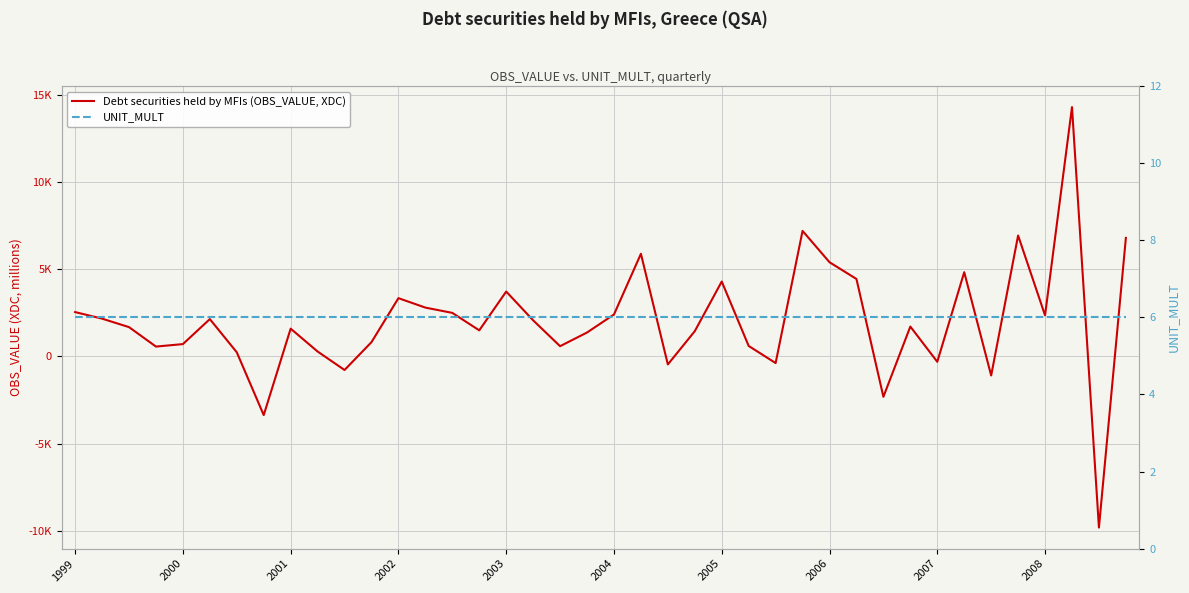

Which series has the widest spread of values?

Debt securities held by MFIs (OBS_VALUE, XDC)